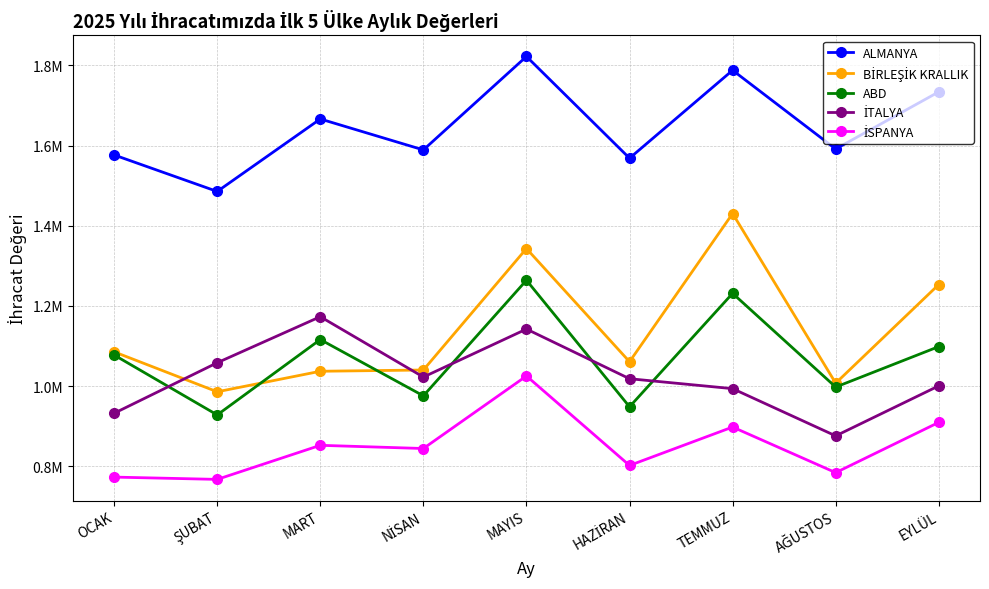

What is the smallest value displayed?

767532.3